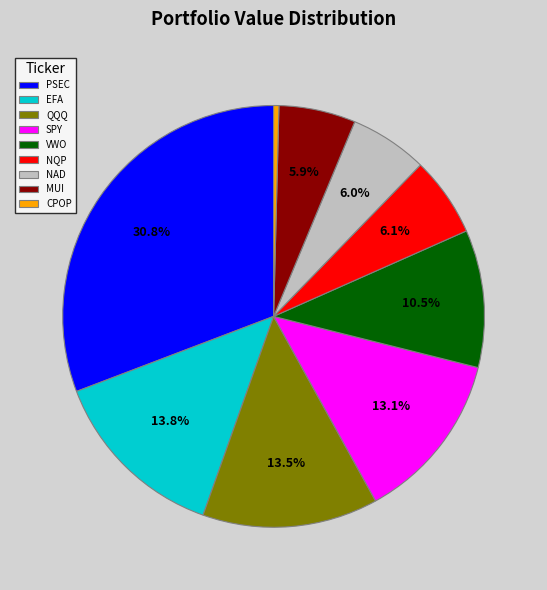

Between NAD and VWO, which is larger?

VWO